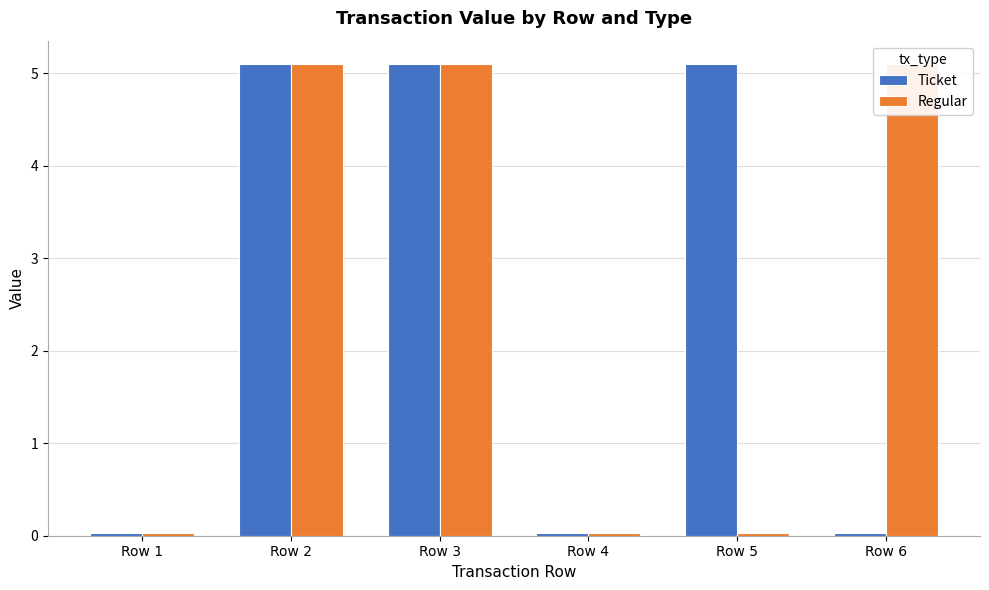

How many bars are there in each group?

2